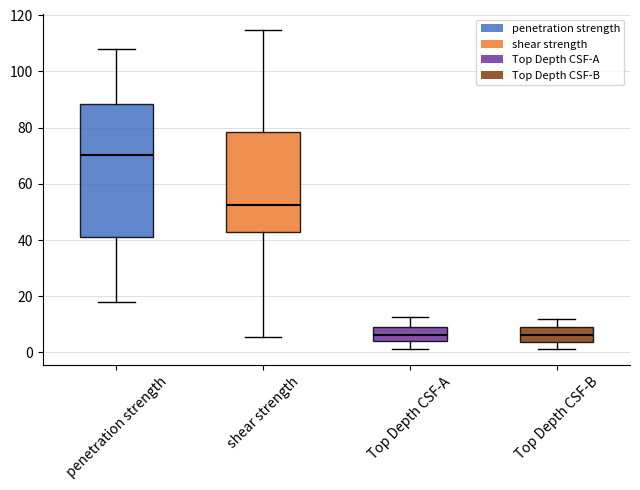

Comparing the boxes themselves (not the whiskers), which one is the tallest?

penetration strength